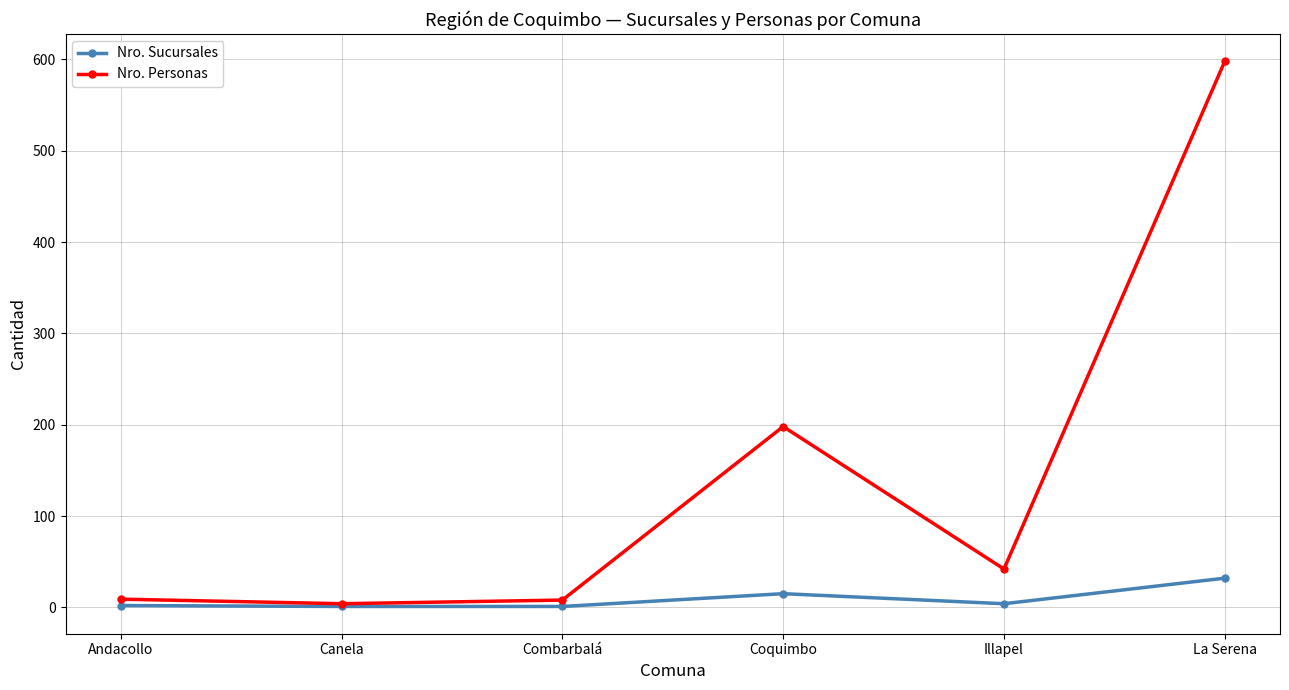

How many data points does each series have?

6